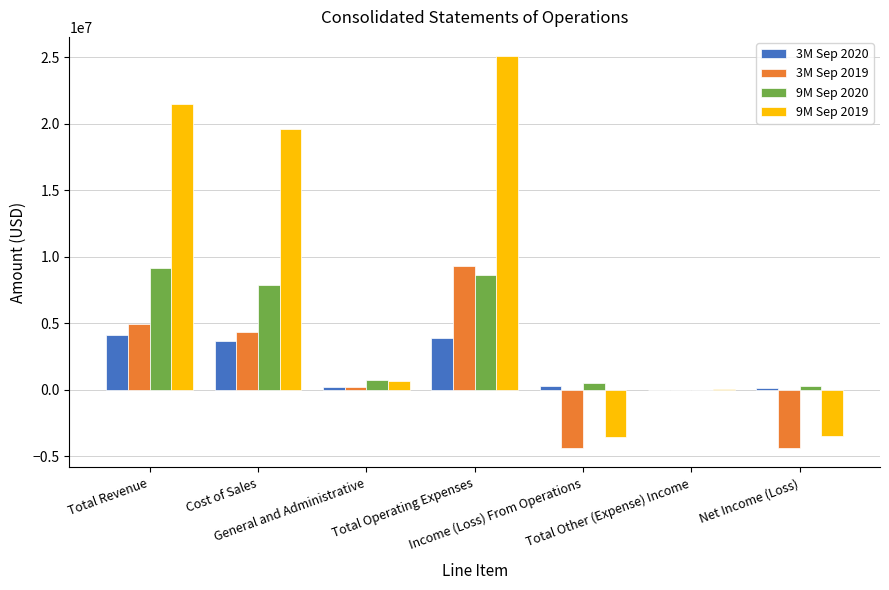

How many groups of bars are there?

7